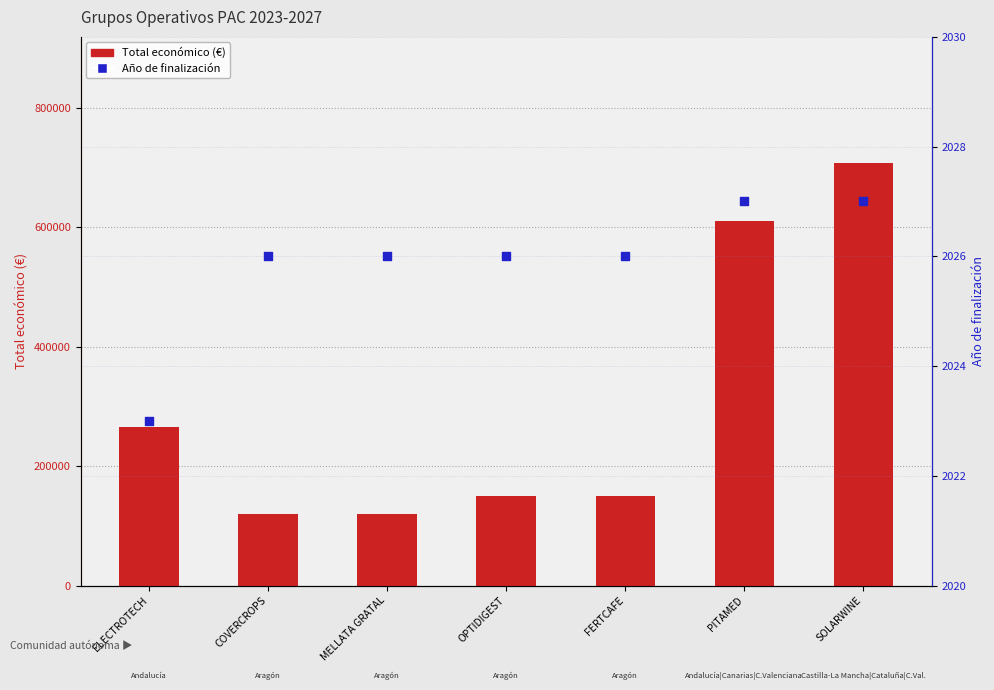

Which series reaches the minimum Y coordinate?

Año de finalización